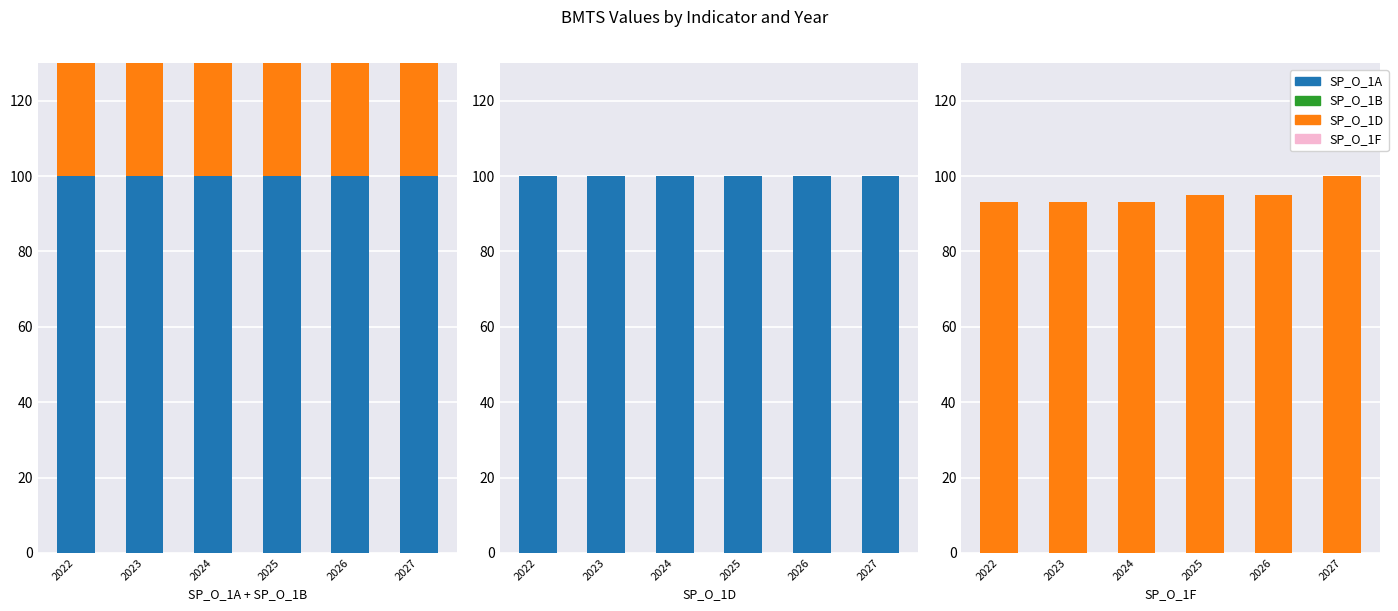

Reading right to left, transcribe all the data shown in this chart.

SP_O_1A: 100	100	100	100	100	100
SP_O_1B: 95	95	95	93	90	87
SP_O_1D: 100	100	100	100	100	100
SP_O_1F: 100	95	95	93	93	93